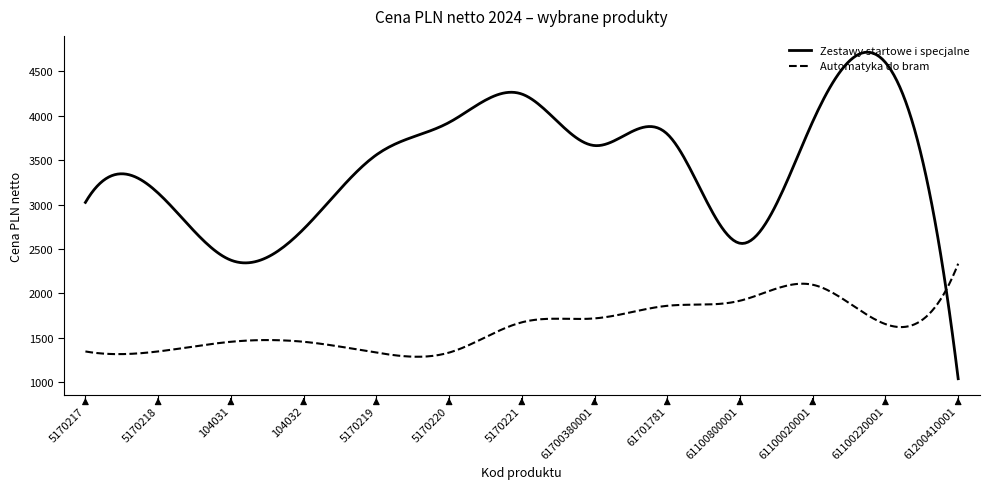

Which series has the largest range (max minus min)?

Zestawy startowe i specjalne